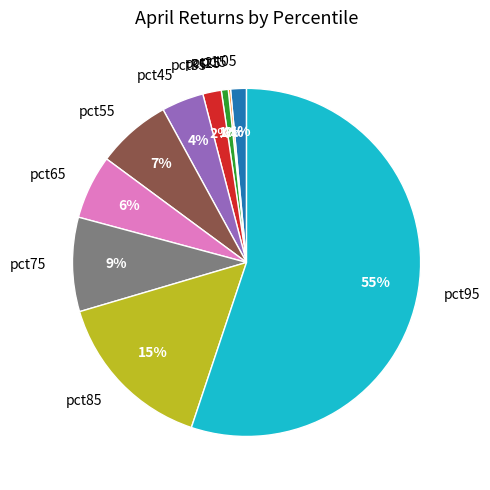

Which slice is the largest?

pct95